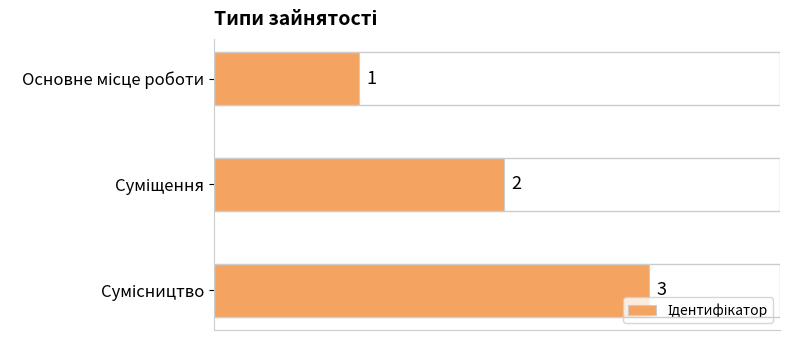

Count the values in the range 1 to 3.

3